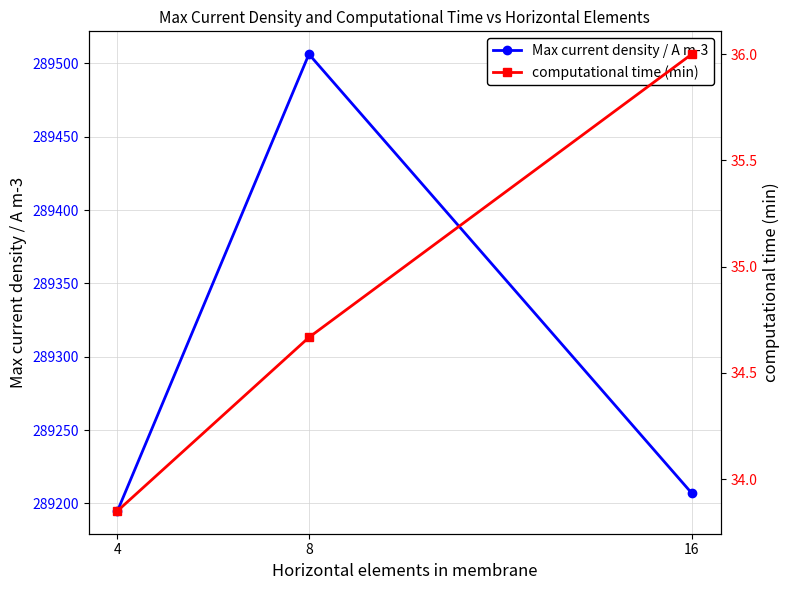

Reading left to right, transcribe all the data shown in this chart.

Max current density / A m-3: 289194.9	289506.3	289207.0
computational time (min): 33.9	34.7	36.0